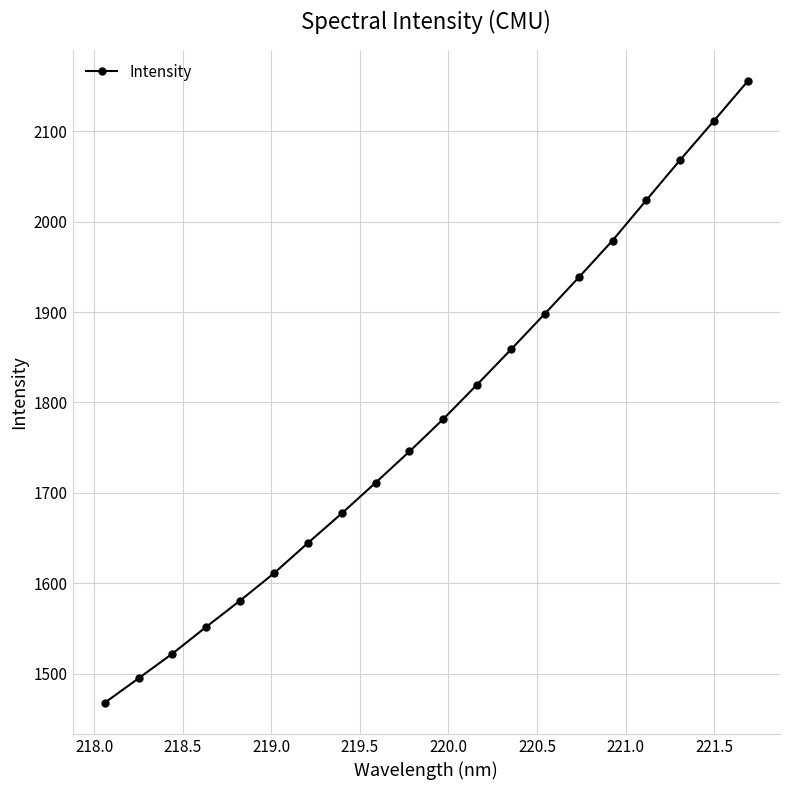

Is this an area chart (filled region under the line)?

No